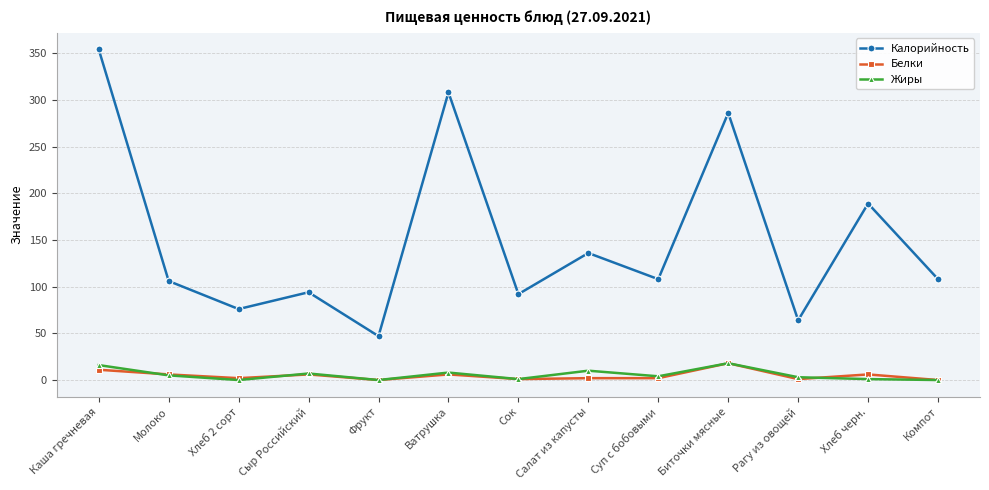

What position from the left is Компот?

13